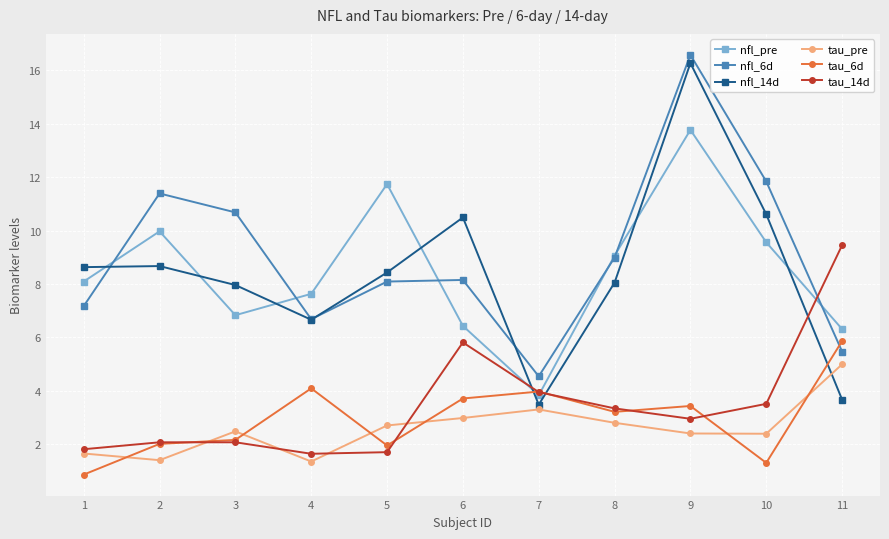

Which series has the largest range (max minus min)?

nfl_14d